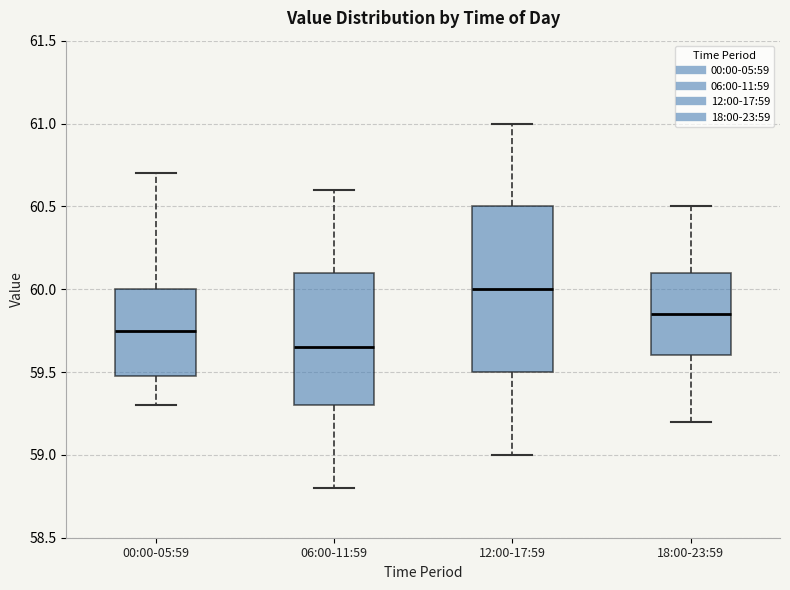

Which box has the lowest median line?

06:00-11:59